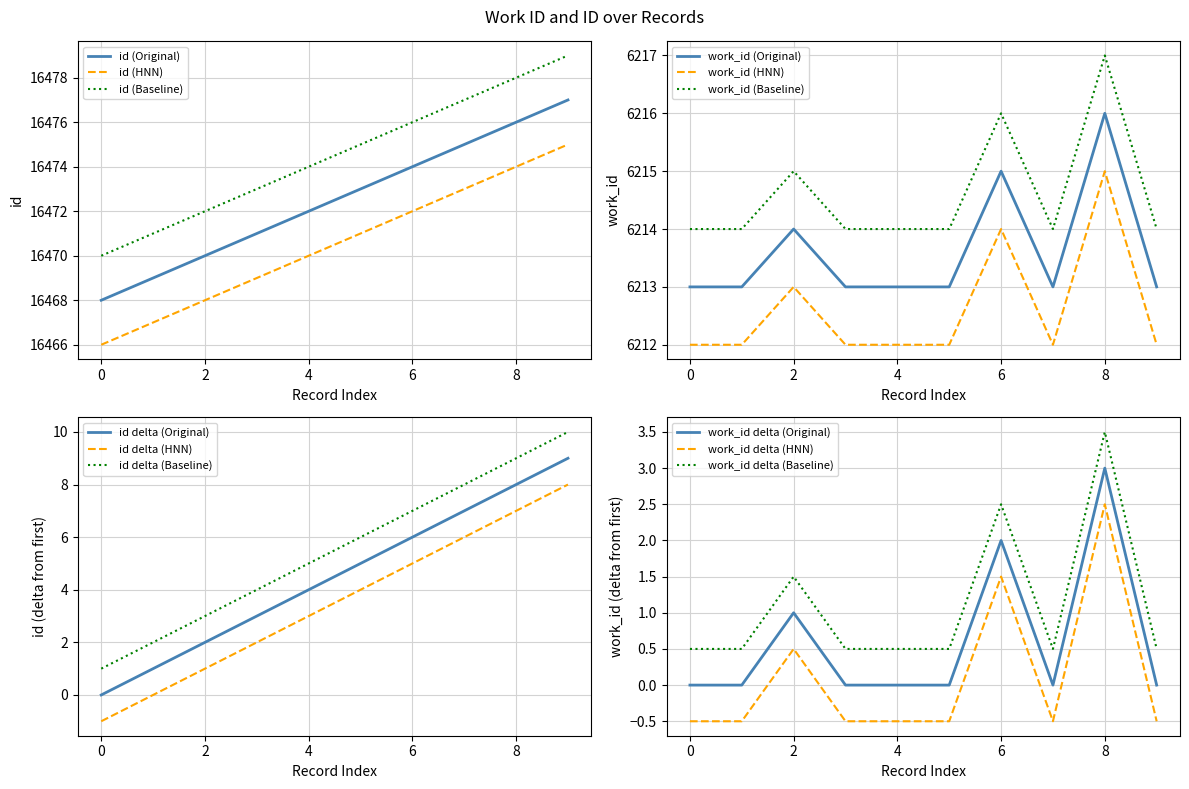

Does the chart have visible grid lines?

Yes